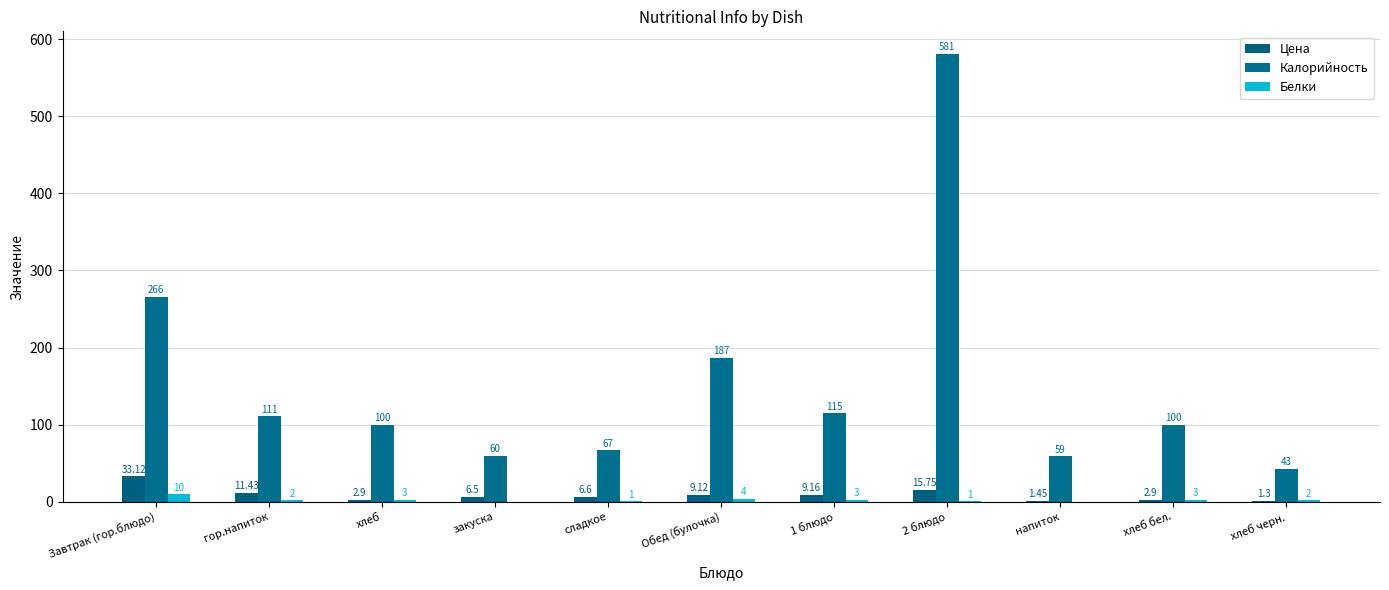

At which category is the sum across all series the highest?

2 блюдо